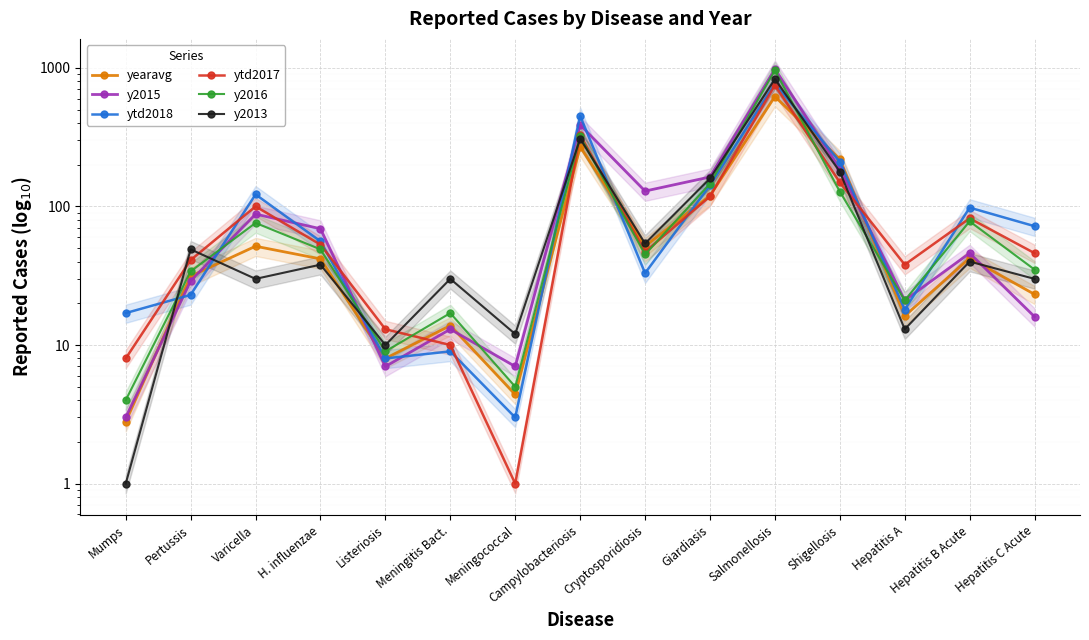

What position from the left is H. influenzae?

4